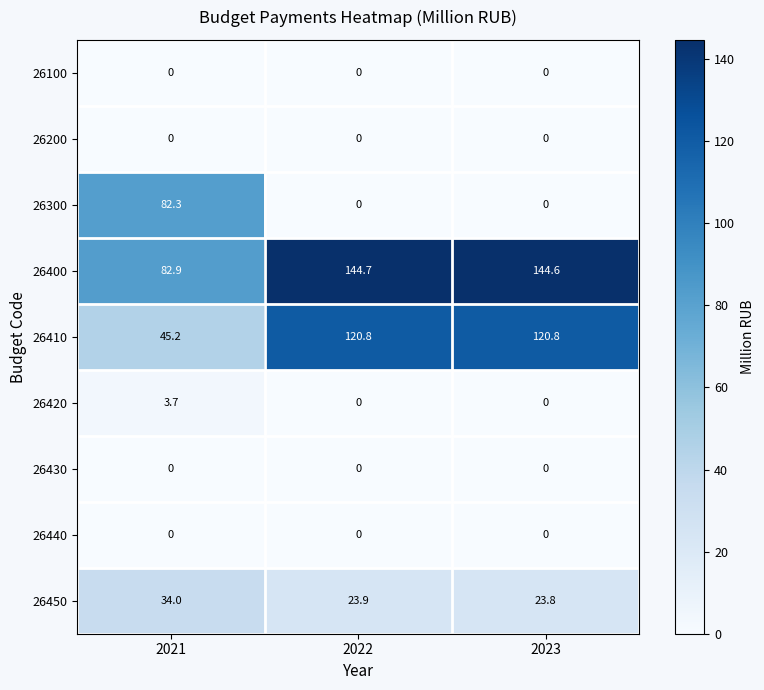

Reading right to left, transcribe all the data shown in this chart.

26100: 2023=0.0	2022=0.0	2021=0.0
26200: 2023=0.0	2022=0.0	2021=0.0
26300: 2023=0.0	2022=0.0	2021=82.3
26400: 2023=144.6	2022=144.7	2021=82.9
26410: 2023=120.8	2022=120.8	2021=45.2
26420: 2023=0.0	2022=0.0	2021=3.7
26430: 2023=0.0	2022=0.0	2021=0.0
26440: 2023=0.0	2022=0.0	2021=0.0
26450: 2023=23.8	2022=23.9	2021=34.0